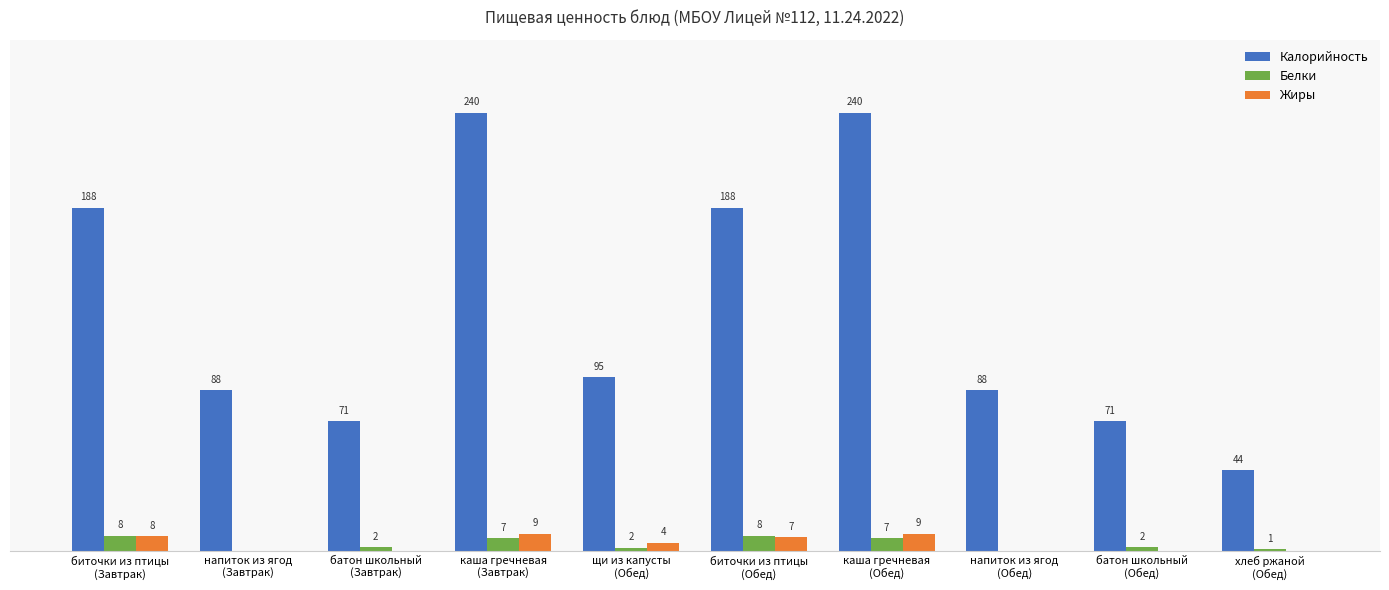

Which series has the largest total across all categories?

Калорийность